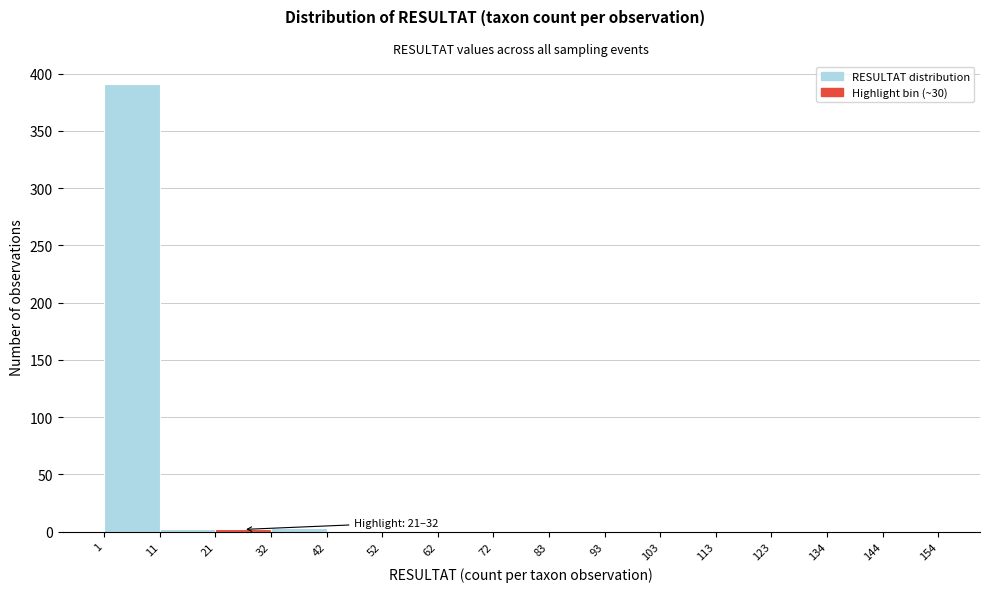

Over which range of the x-axis is the bar tallest?

1 to 11